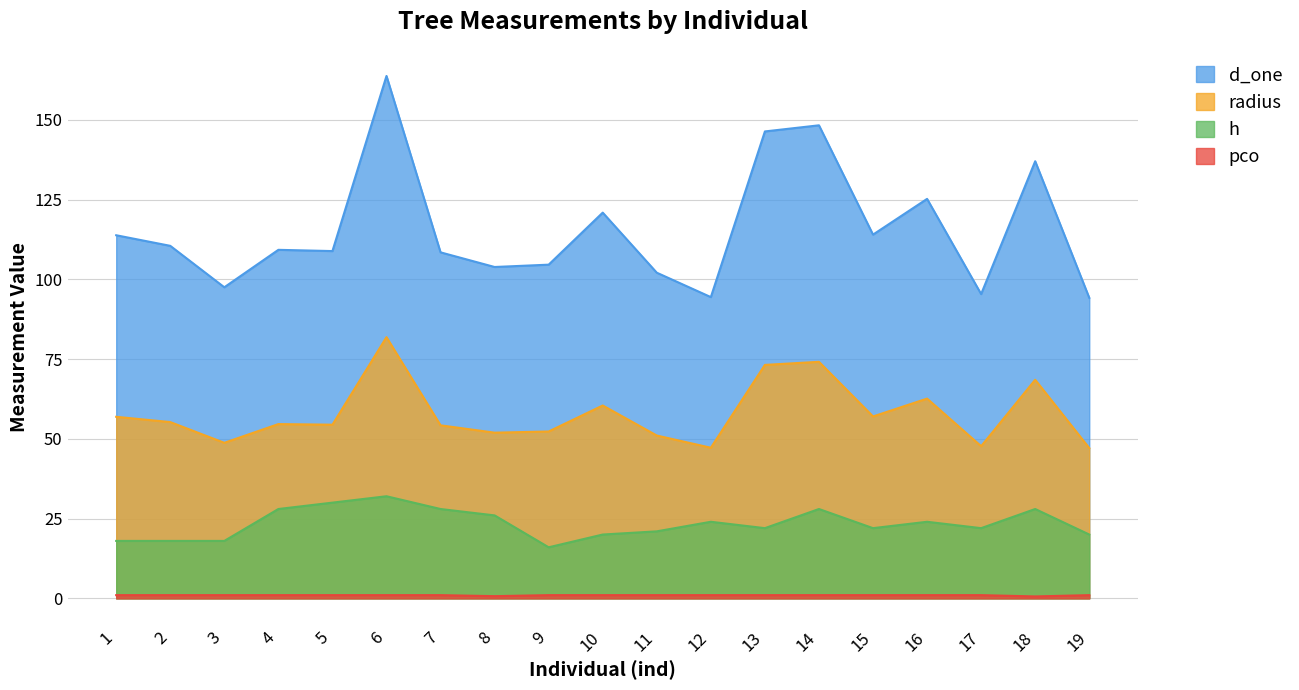

What is the value of the d_one point at the 13th from the left?

146.3